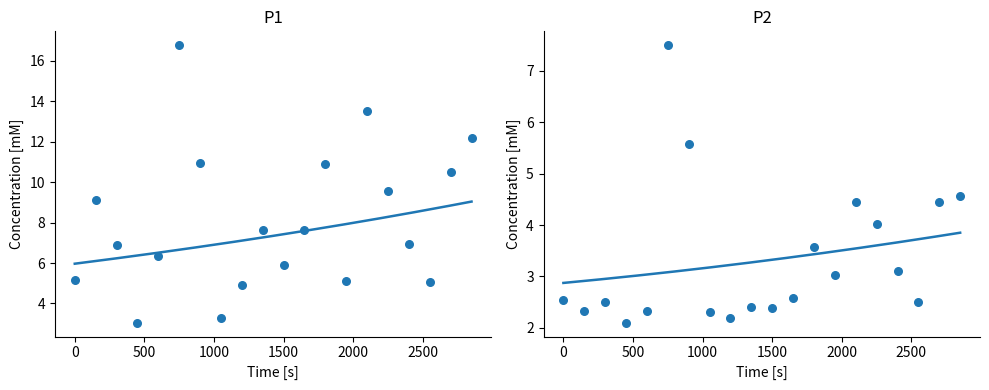

What are all the series names shown in the legend?

P1, P2